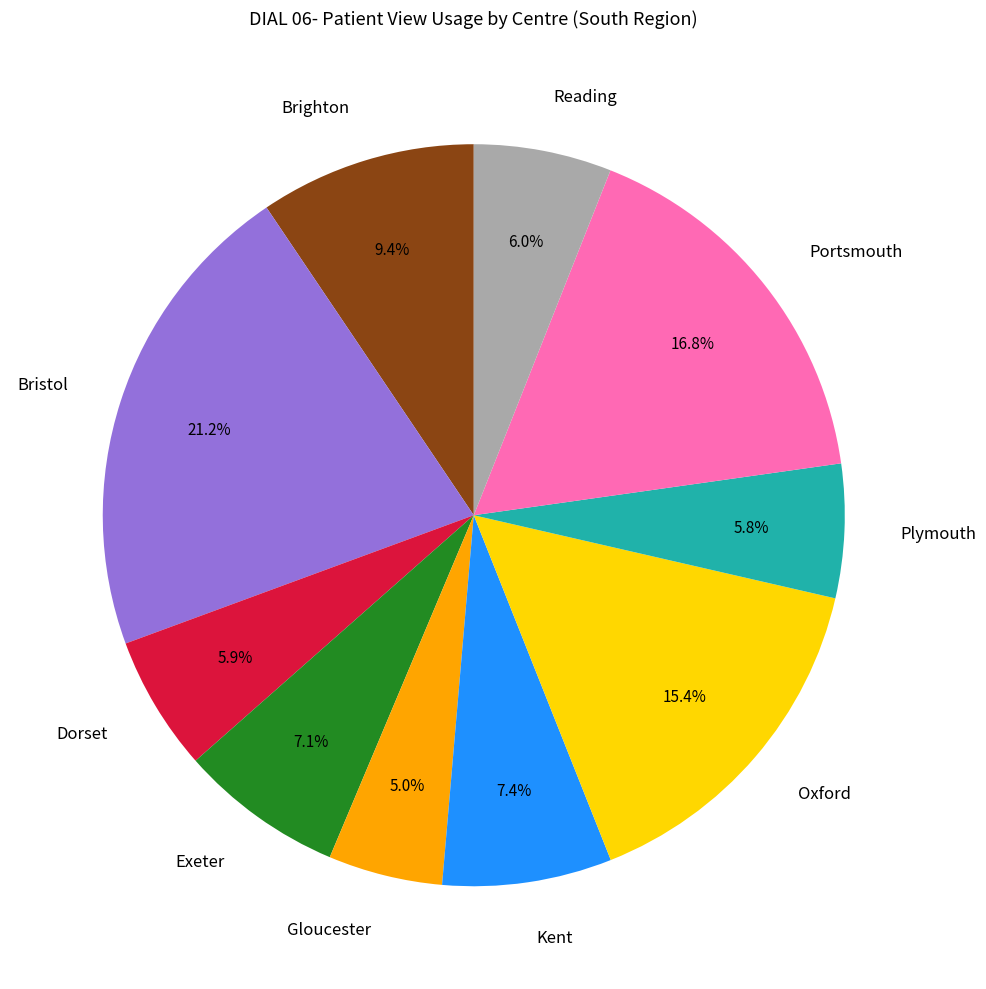

Which has a higher value, Exeter or Portsmouth?

Portsmouth